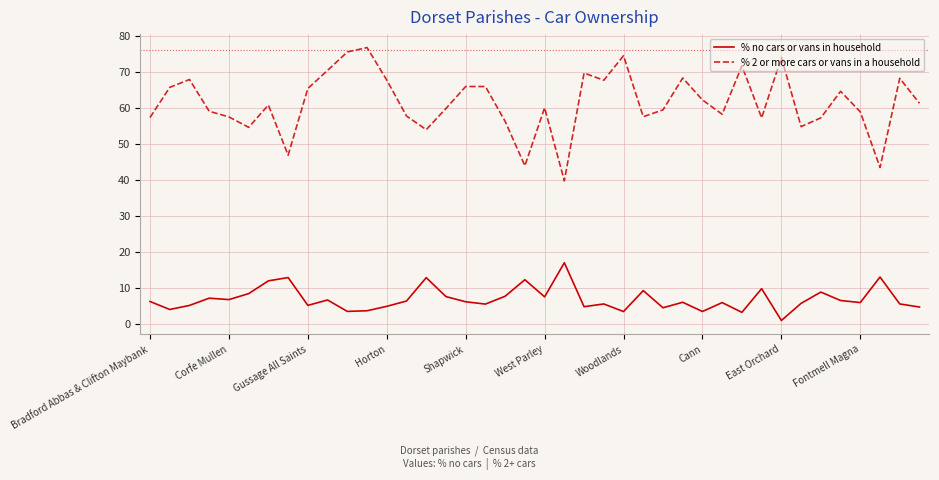

What is the difference between the maximum and minimum values in the % 2 or more cars or vans in a household series?

37.0